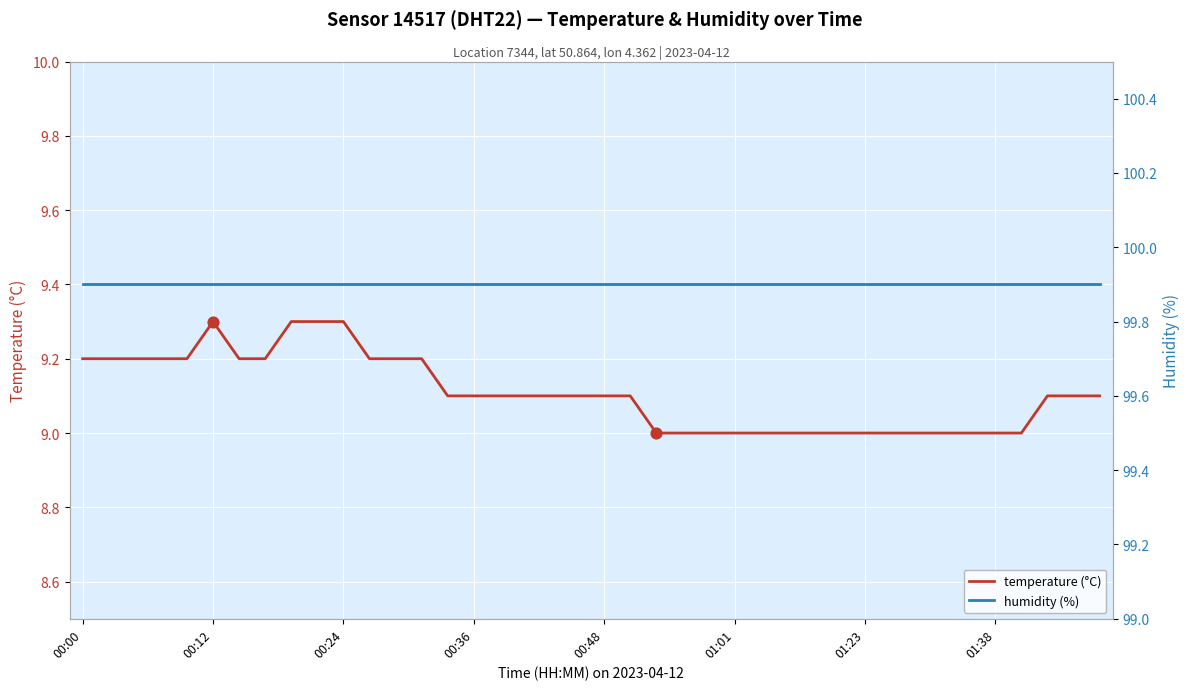

What is the total value across all series at 17?

109.0